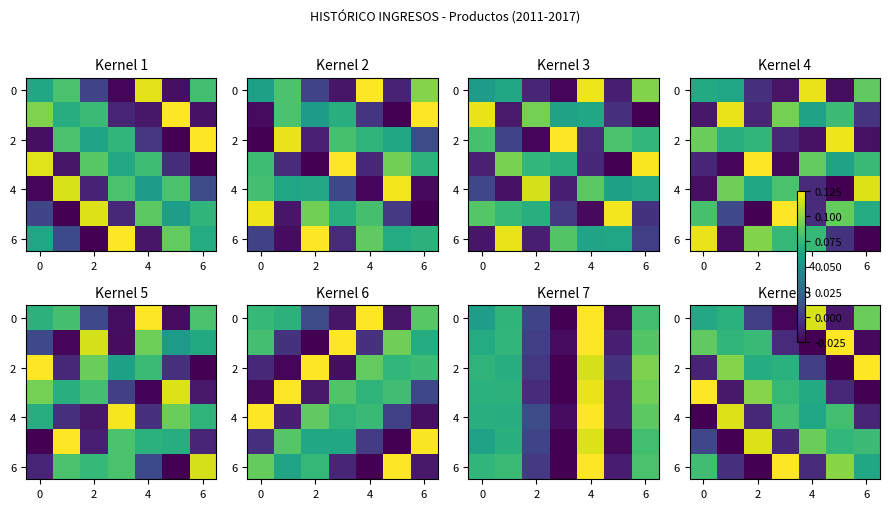

At which category is the sum across all series the highest?

5